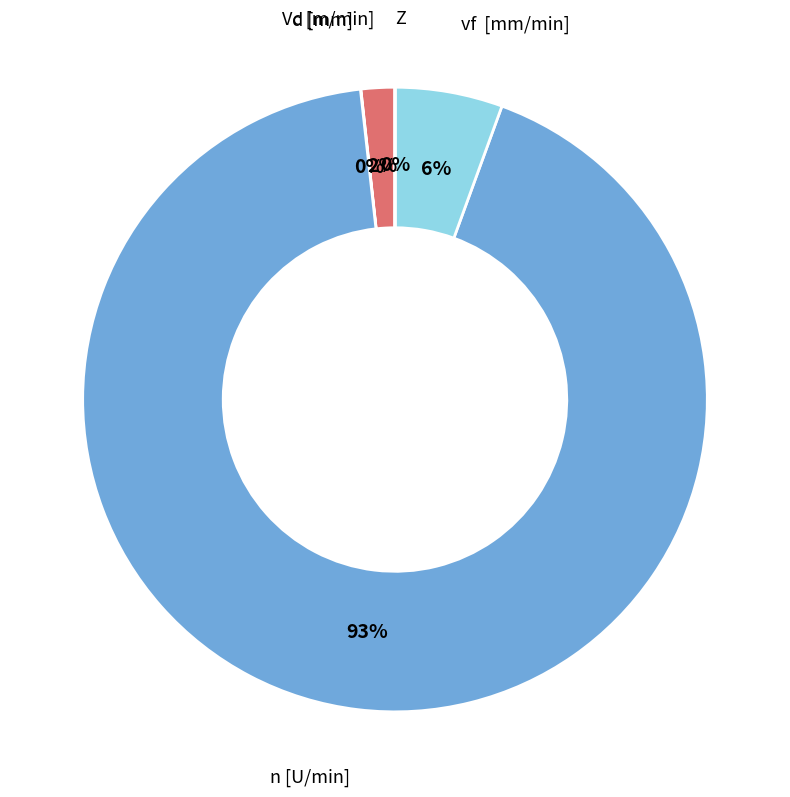

True or false: n [U/min] accounts for 99% of the total.

False